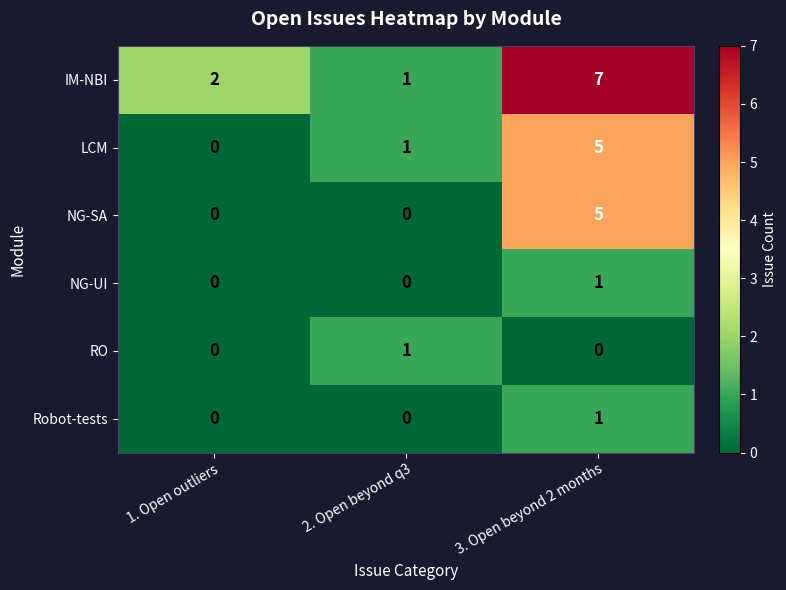

The IM-NBI series shows 7 at 3. Open beyond 2 months. True or false?

True